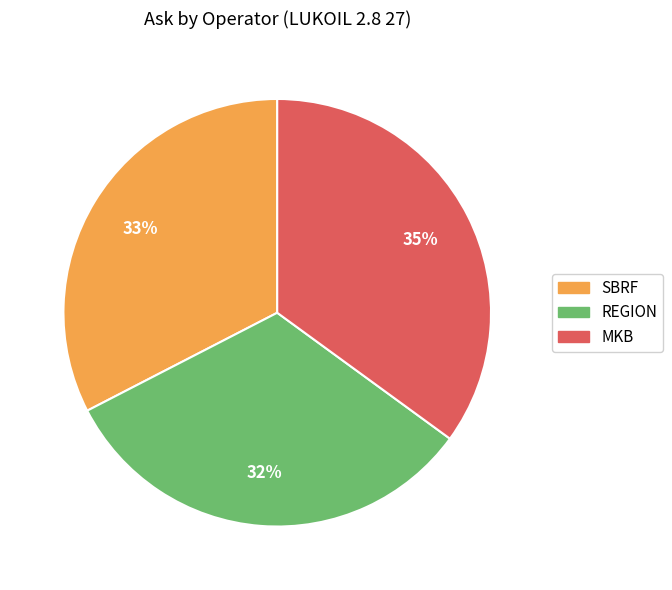

Is it true that REGION is 45% of the pie?

False